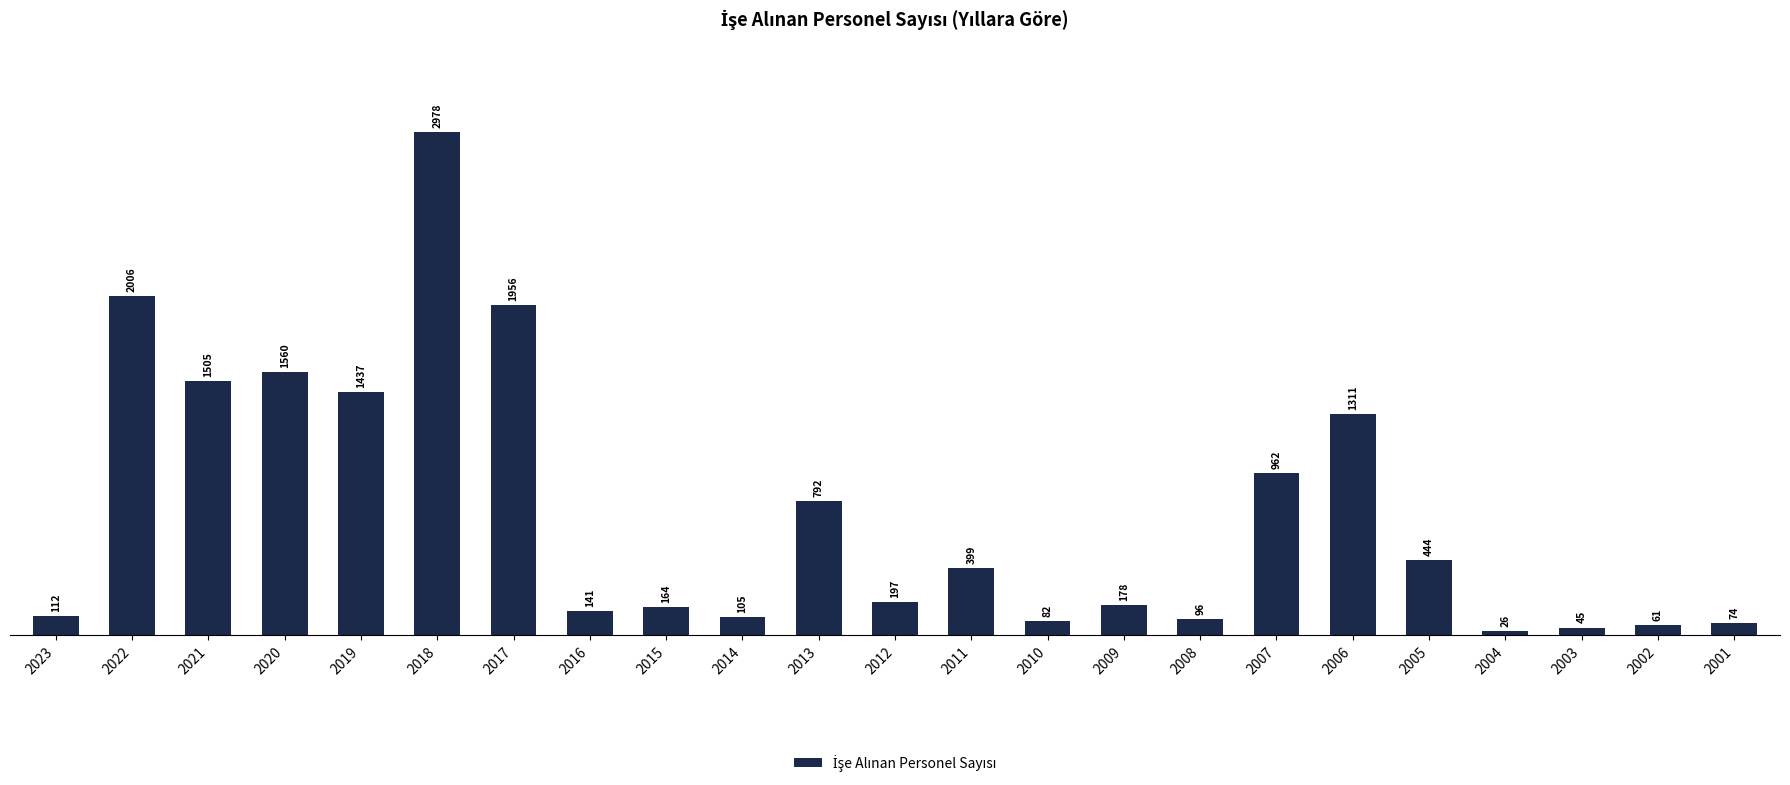

What is the difference between the maximum and minimum values?

2952